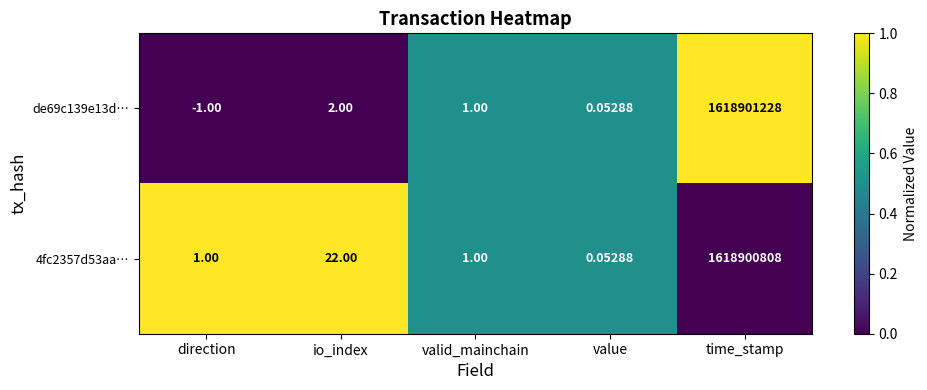

List the labels in order of de69c139e13d… value, smallest first.

direction, value, valid_mainchain, io_index, time_stamp